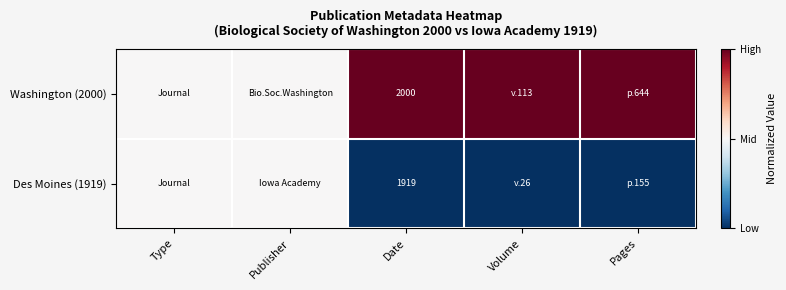

What is the total value across all series at Type?

1.0